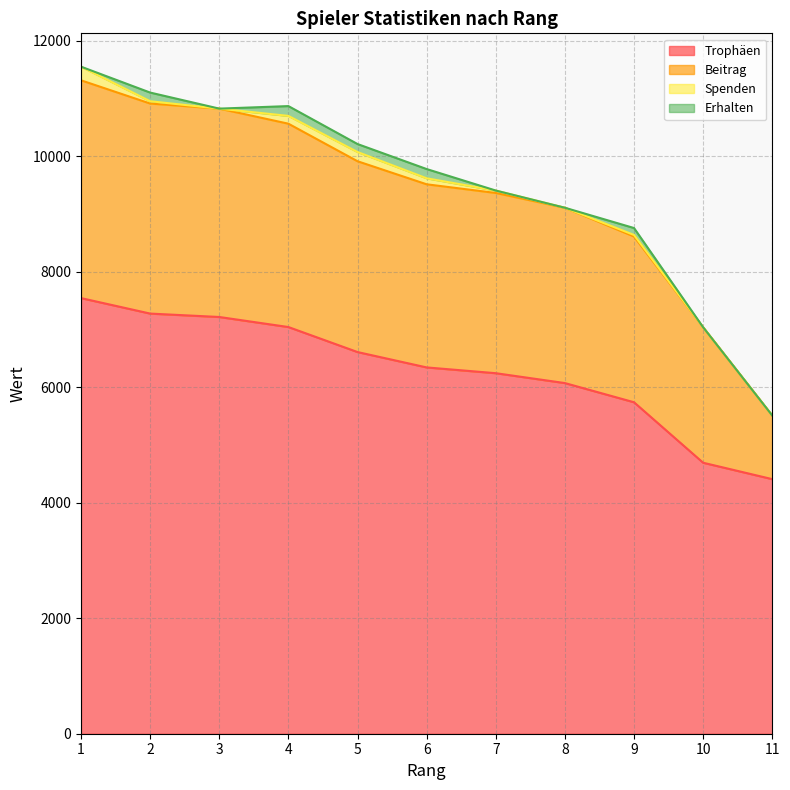

What is the difference between the highest and lowest values at 1?

7541